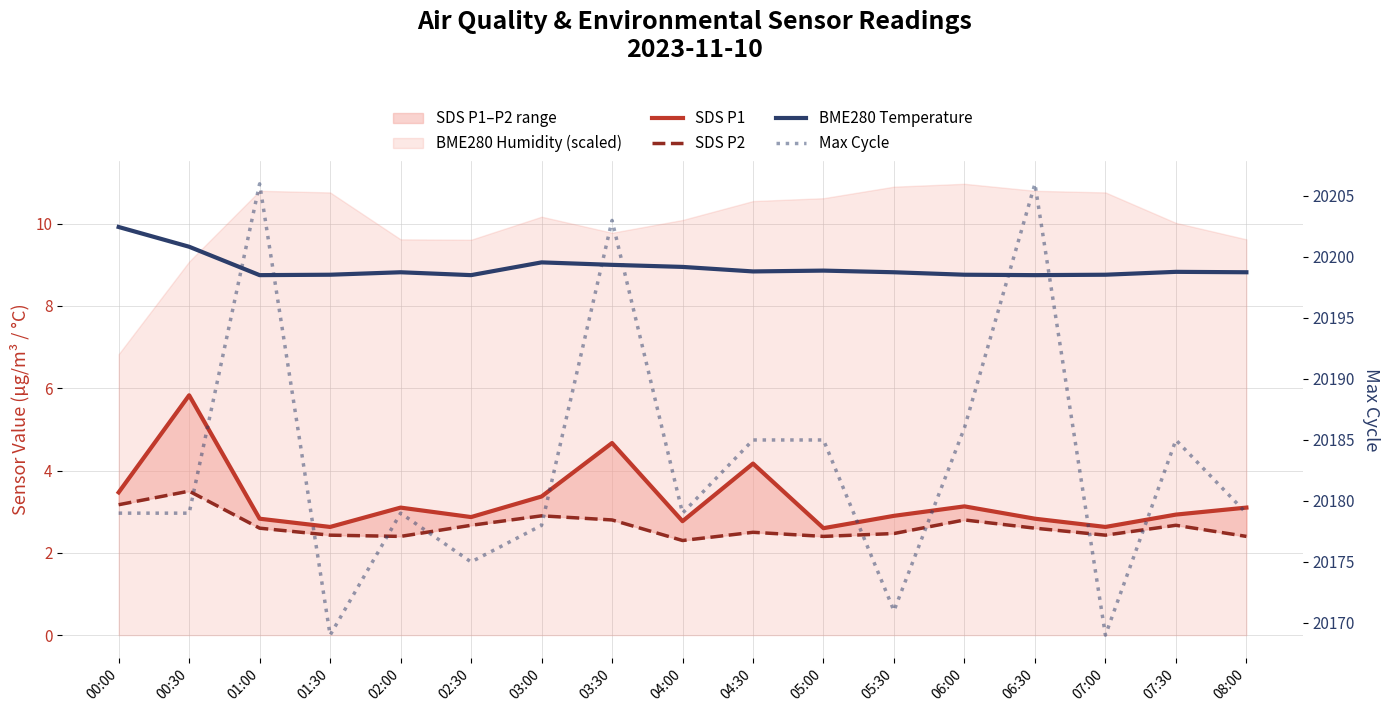

Reading left to right, extract all data points from this chart.

SDS P1: 3.5	5.8	2.8	2.6	3.1	2.9	3.4	4.7	2.8	4.2	2.6	2.9	3.1	2.8	2.6	2.9	3.1
SDS P2: 3.2	3.5	2.6	2.4	2.4	2.7	2.9	2.8	2.3	2.5	2.4	2.5	2.8	2.6	2.4	2.7	2.4
BME280 Temperature: 9.9	9.4	8.8	8.8	8.8	8.8	9.1	9.0	8.9	8.8	8.9	8.8	8.8	8.8	8.8	8.8	8.8
Max Cycle: 20179.0	20179.0	20206.0	20169.0	20179.0	20175.0	20178.0	20203.0	20179.0	20185.0	20185.0	20171.0	20186.0	20206.0	20169.0	20185.0	20179.0